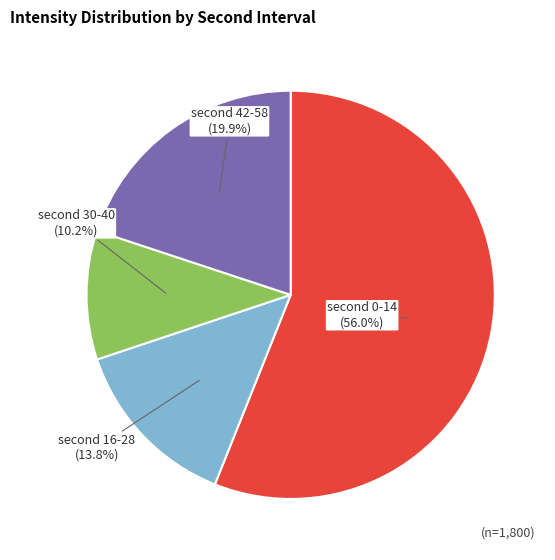

To the nearest percent, what is the average slice percentage?

25%